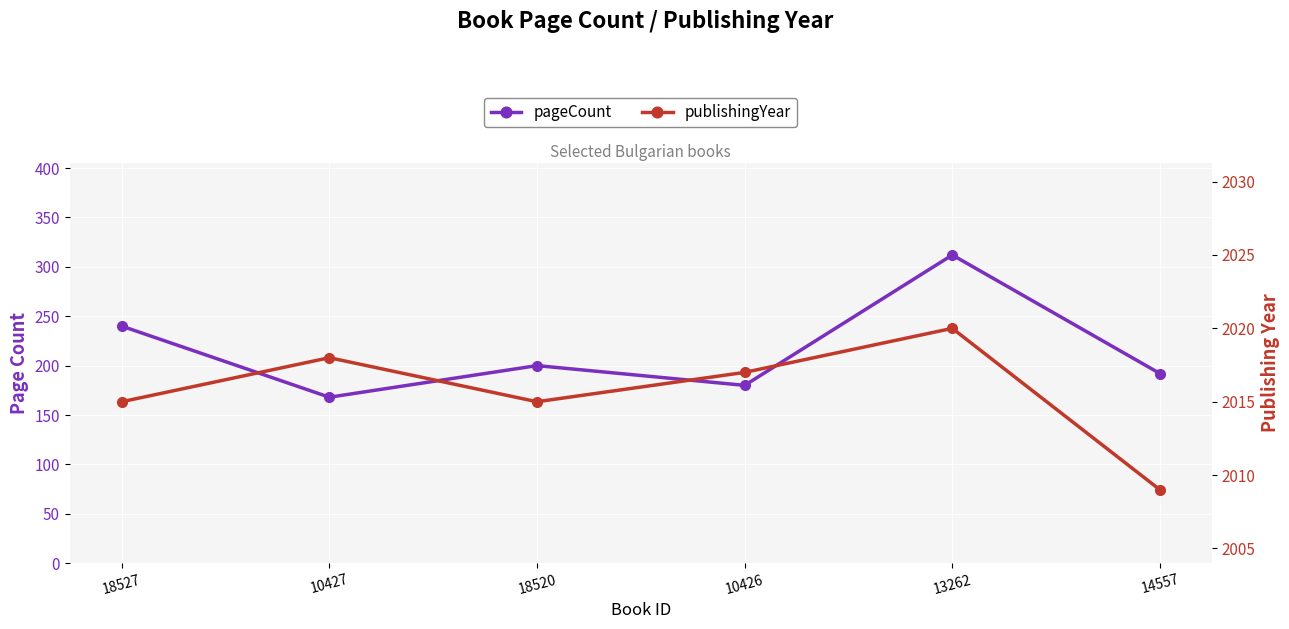

True or false: pageCount and publishingYear intersect in this chart.

False